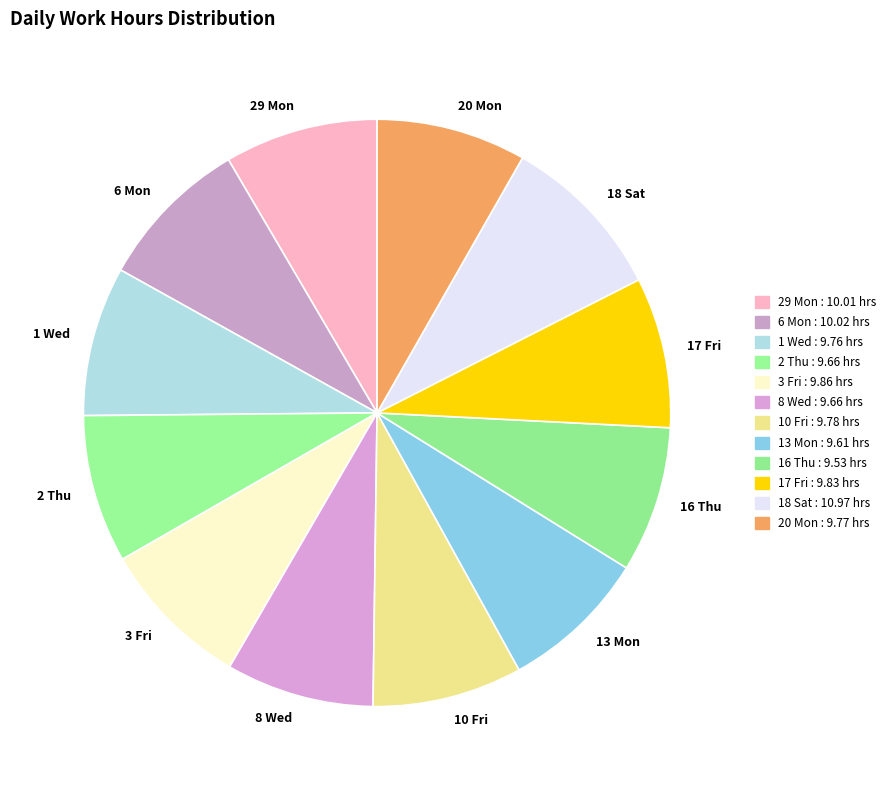

Is the sum of 29 Mon and 20 Mon greater than half?

No